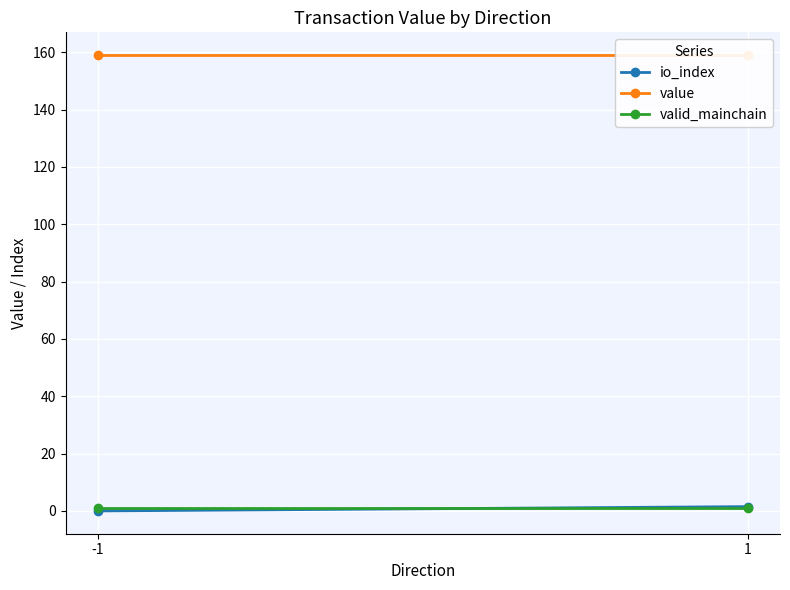

Which series changed the most between -1 and 1?

io_index